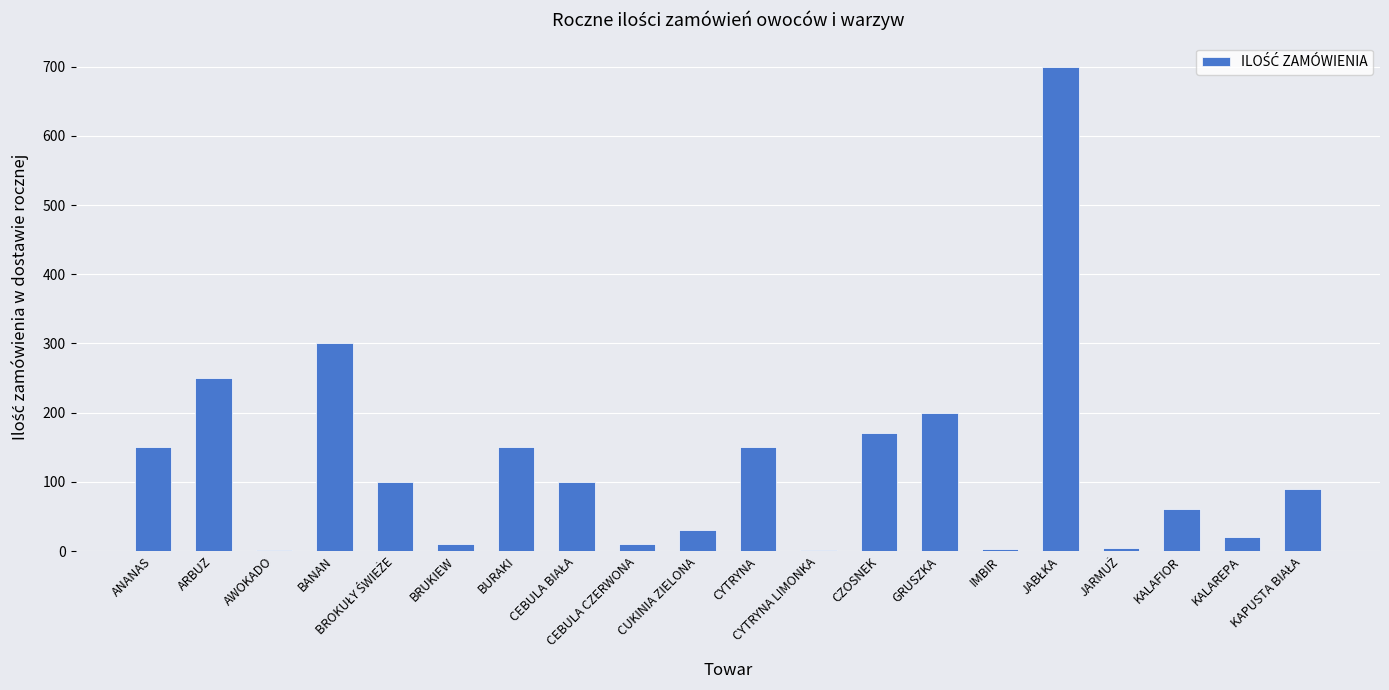

What is the sum of all values?

2502